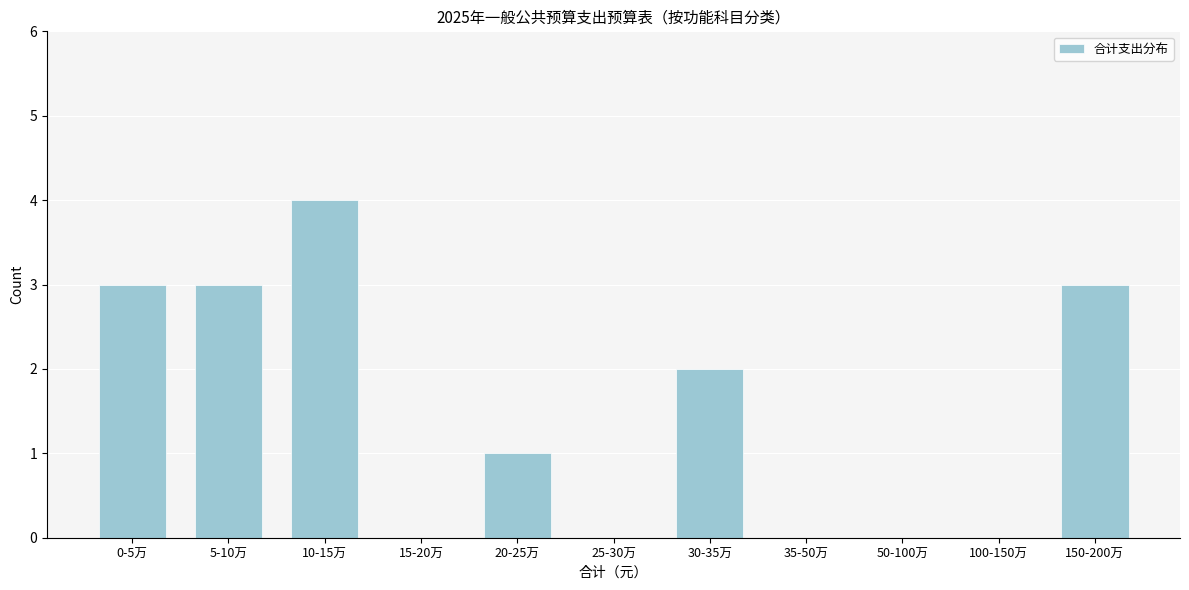

Reading left to right, list all the values displayed in this chart.

0-5万=3	5-10万=3	10-15万=4	15-20万=0	20-25万=1	25-30万=0	30-35万=2	35-50万=0	50-100万=0	100-150万=0	150-200万=3